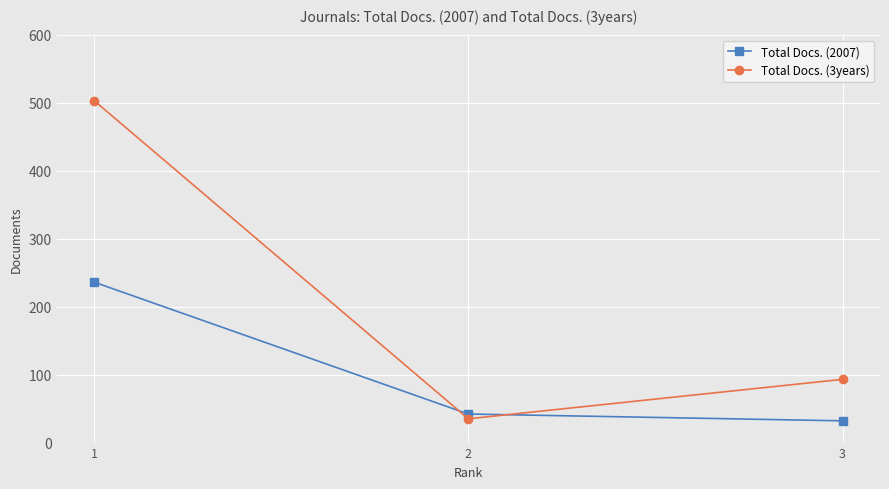

Reading right to left, what are all the values shown in this chart?

Total Docs. (2007): 3=32	2=42	1=236
Total Docs. (3years): 3=93	2=35	1=503